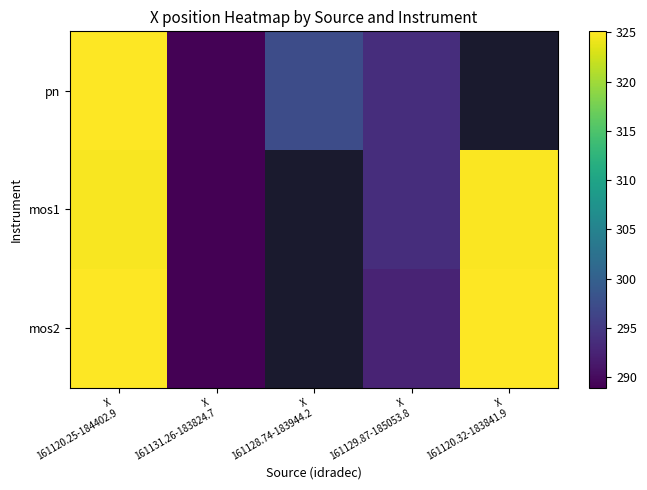

What is the difference between the pn values at X 161131.26-183824.7 and X 161128.74-183944.2?

8.2